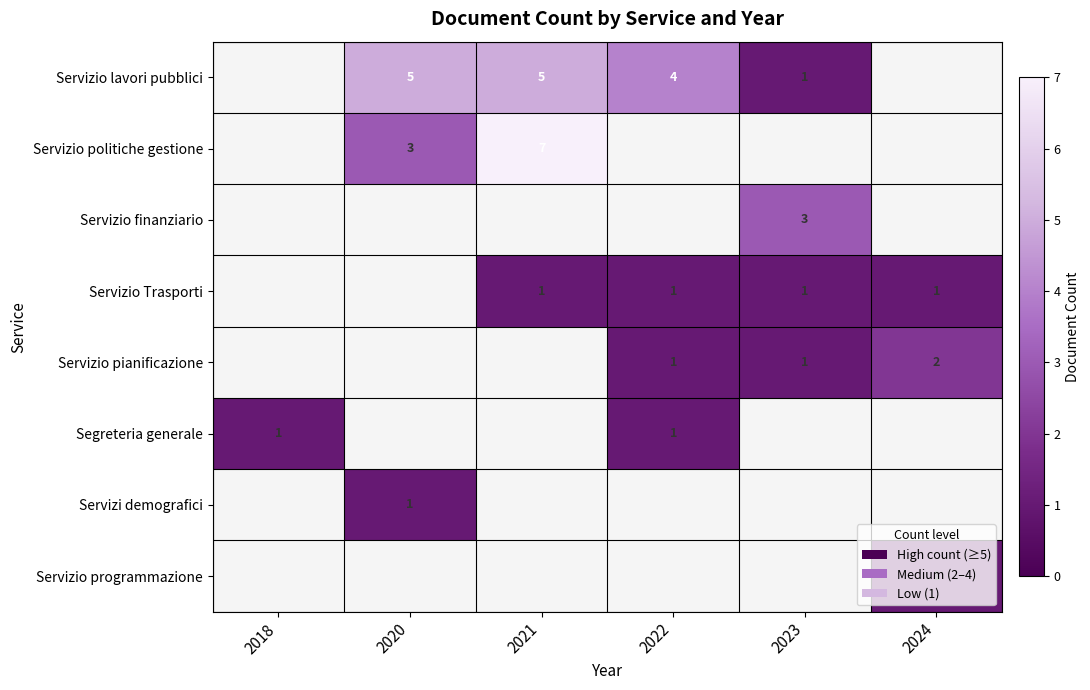

The value of Servizio finanziario at 2023 is 3. True or false?

True